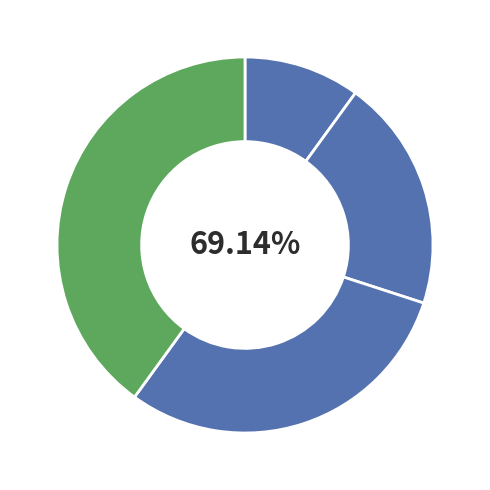

Between Спеціаліст and Спеціаліст першої категорії, which is larger?

Спеціаліст першої категорії